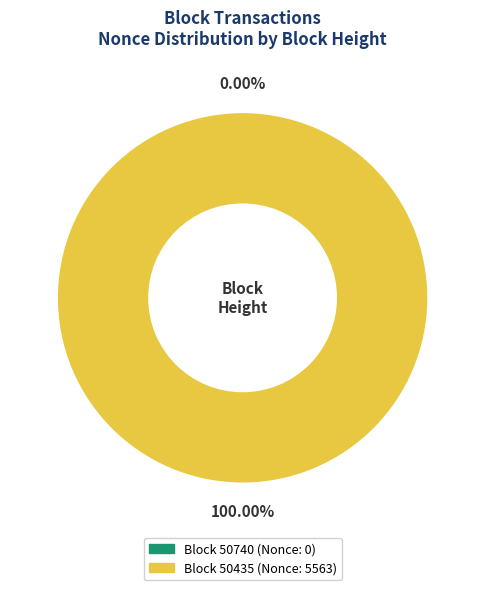

Does any single category account for the majority?

Yes